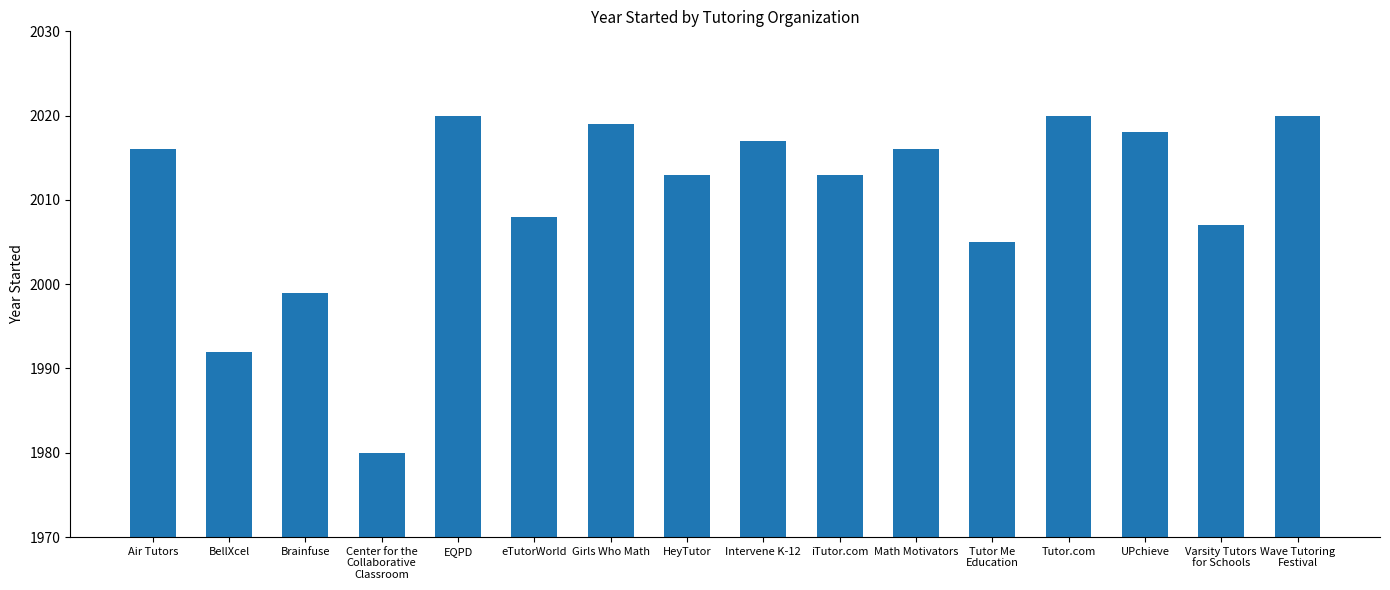

The chart shows a value of 902 at iTutor.com. True or false?

False